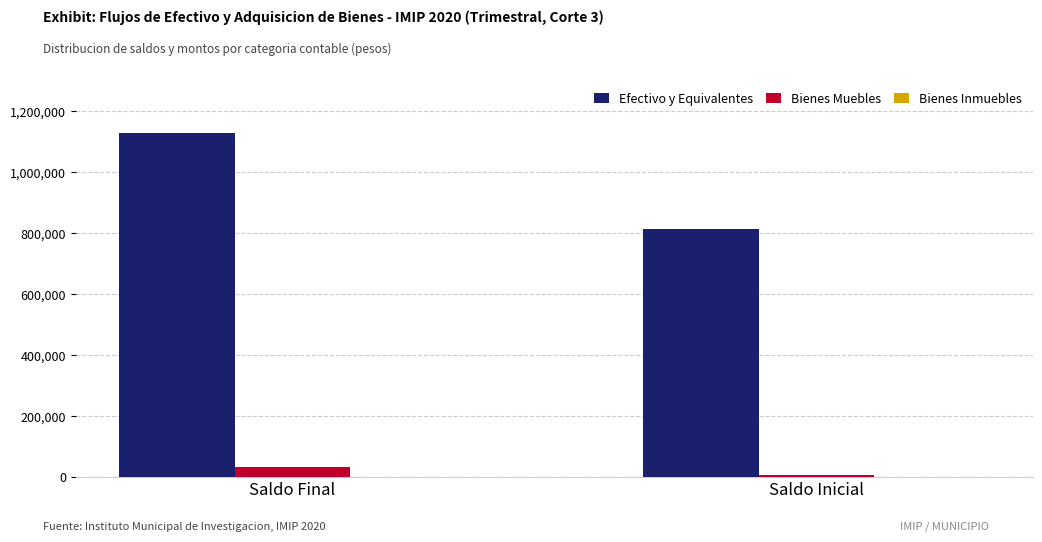

What is the total value across all series at Saldo Inicial?

819273.9